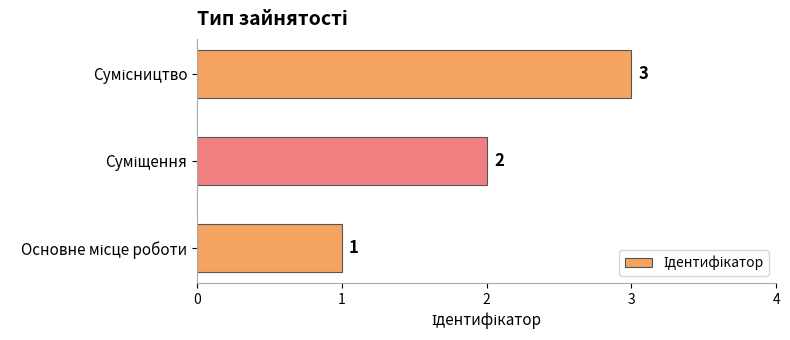

How many values are between 1 and 3?

3